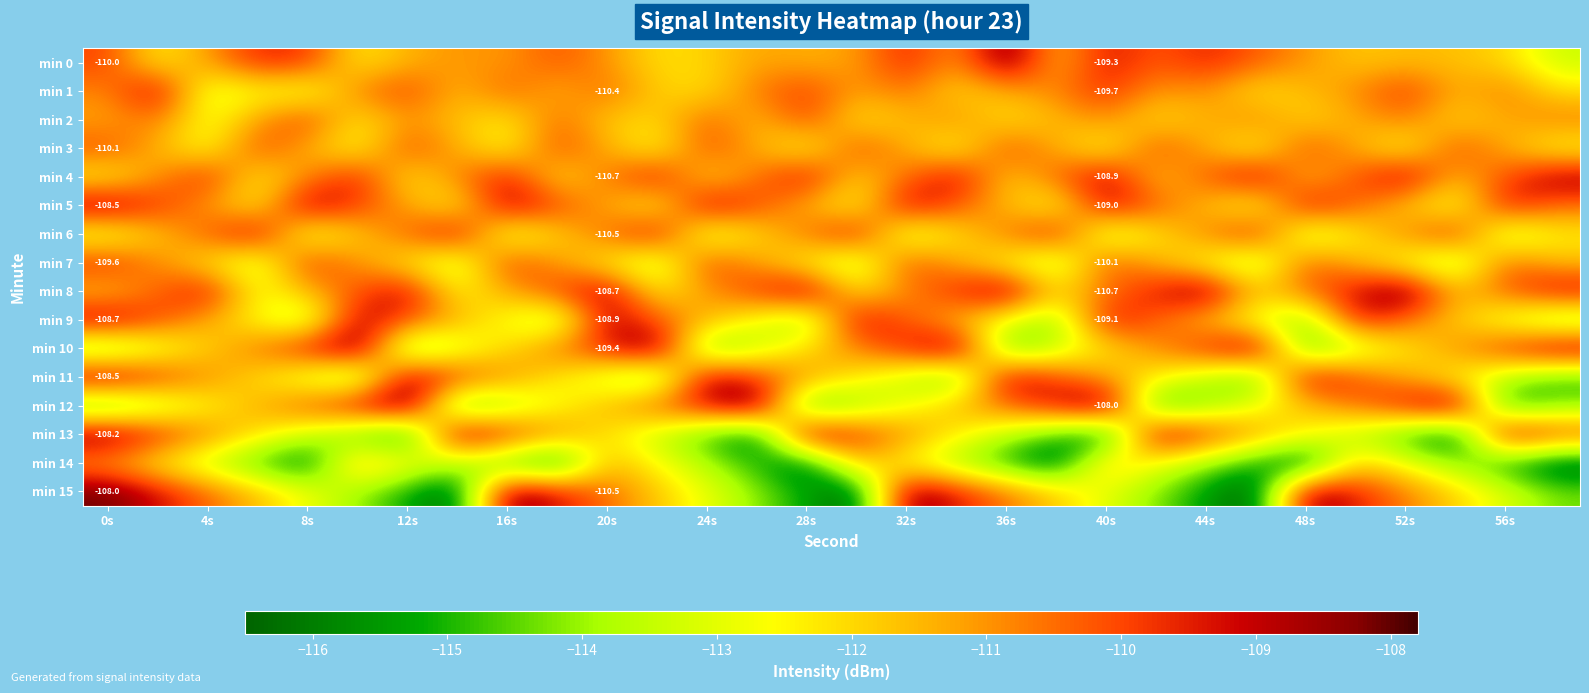

Which series has the largest range (max minus min)?

min 15